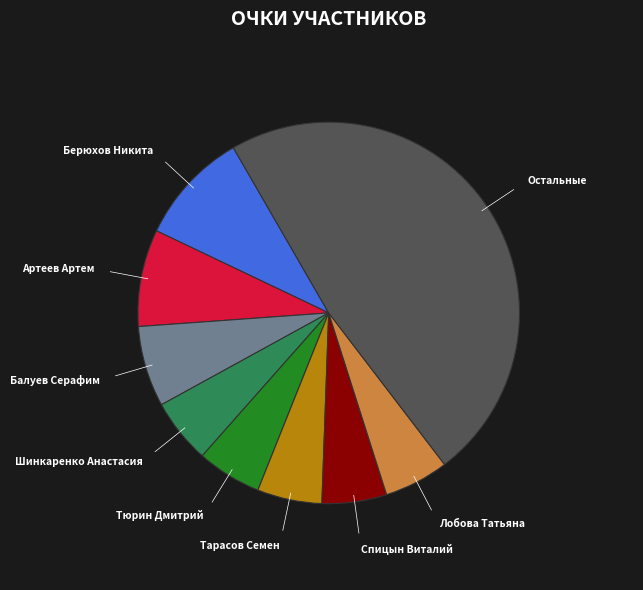

Is there a majority slice in this chart?

No